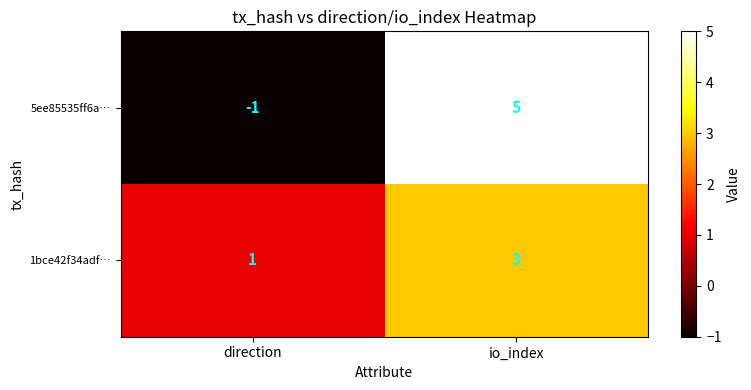

True or false: 5ee85535ff6a… has a value of -2 at direction.

False